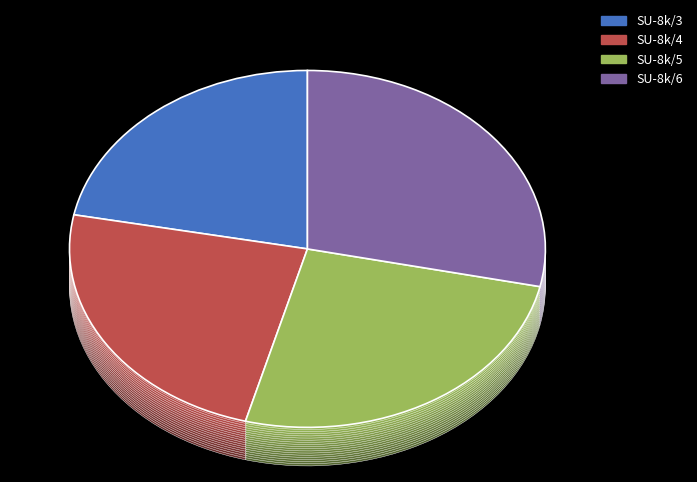

Does any single category account for the majority?

No